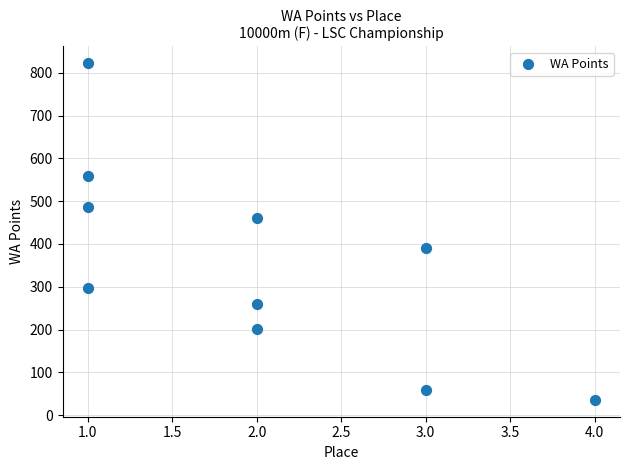

What is the range of Y values (max minus min)?

786